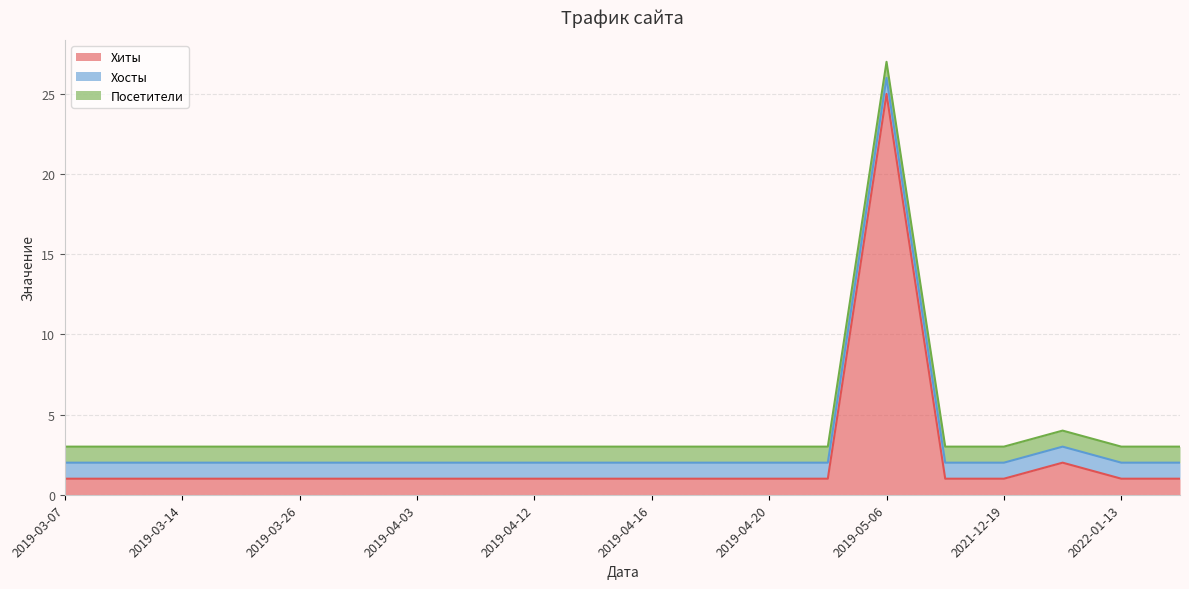

What is the total value across all series at 2019-04-19?

3